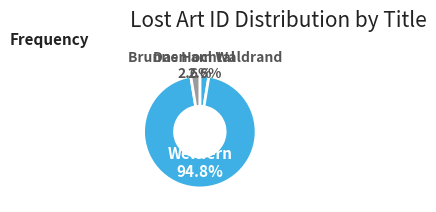

How many slices are in this pie chart?

3